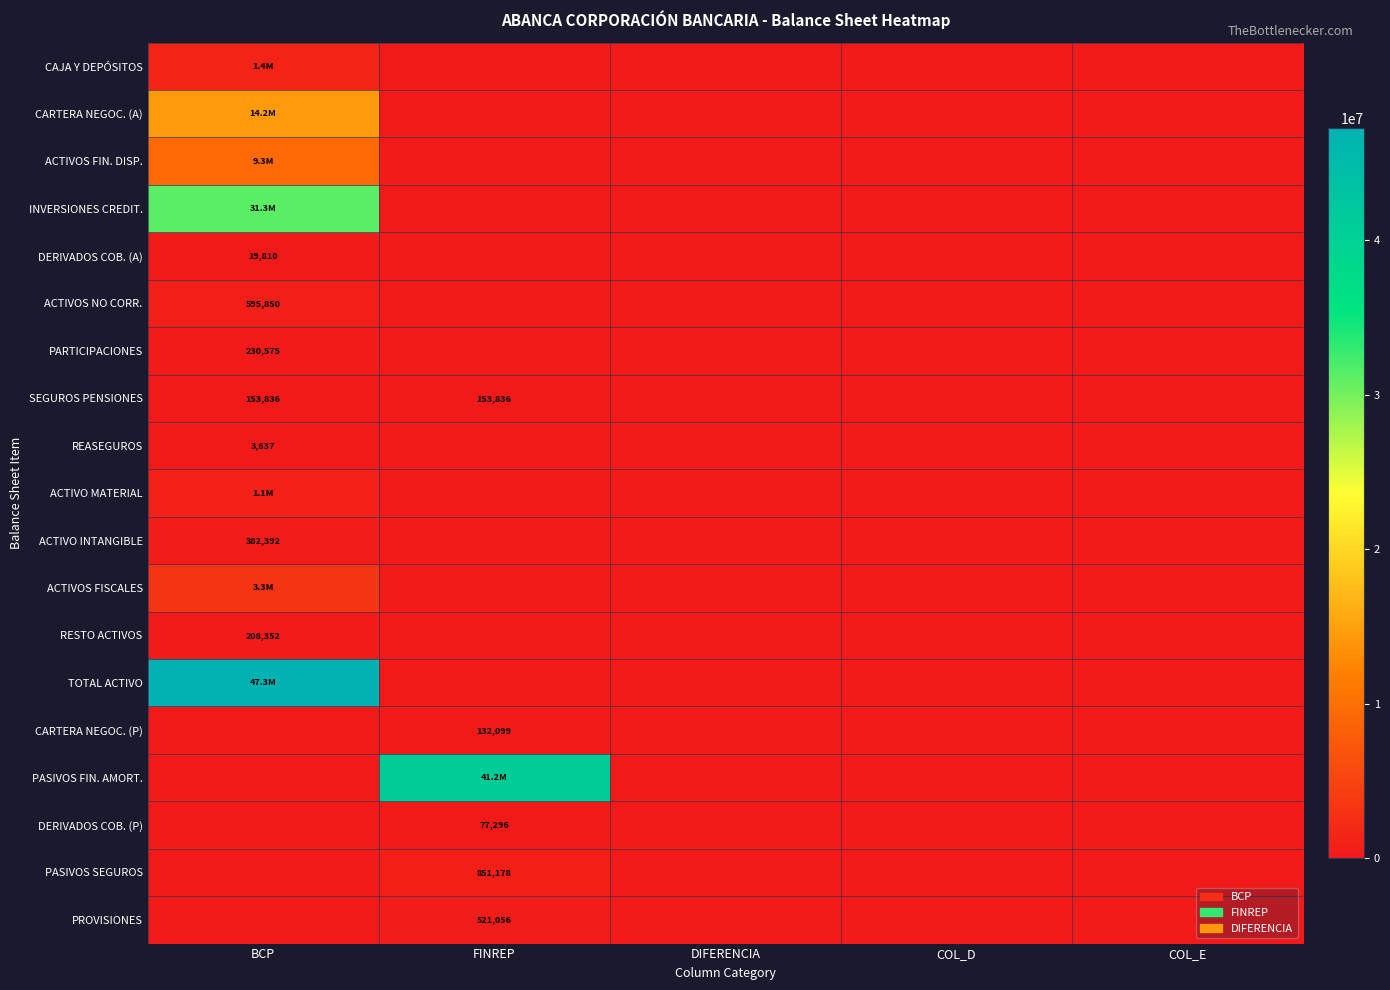

The value of SEGUROS PENSIONES at BCP is 106779. True or false?

False